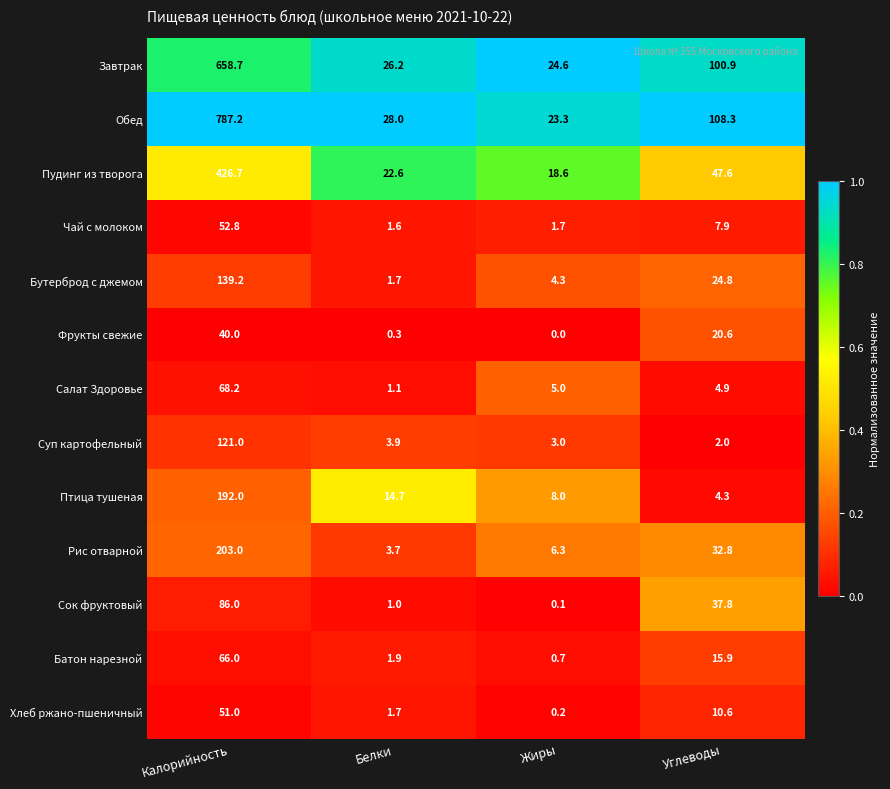

Which series changed the most between Белки and Углеводы?

Обед